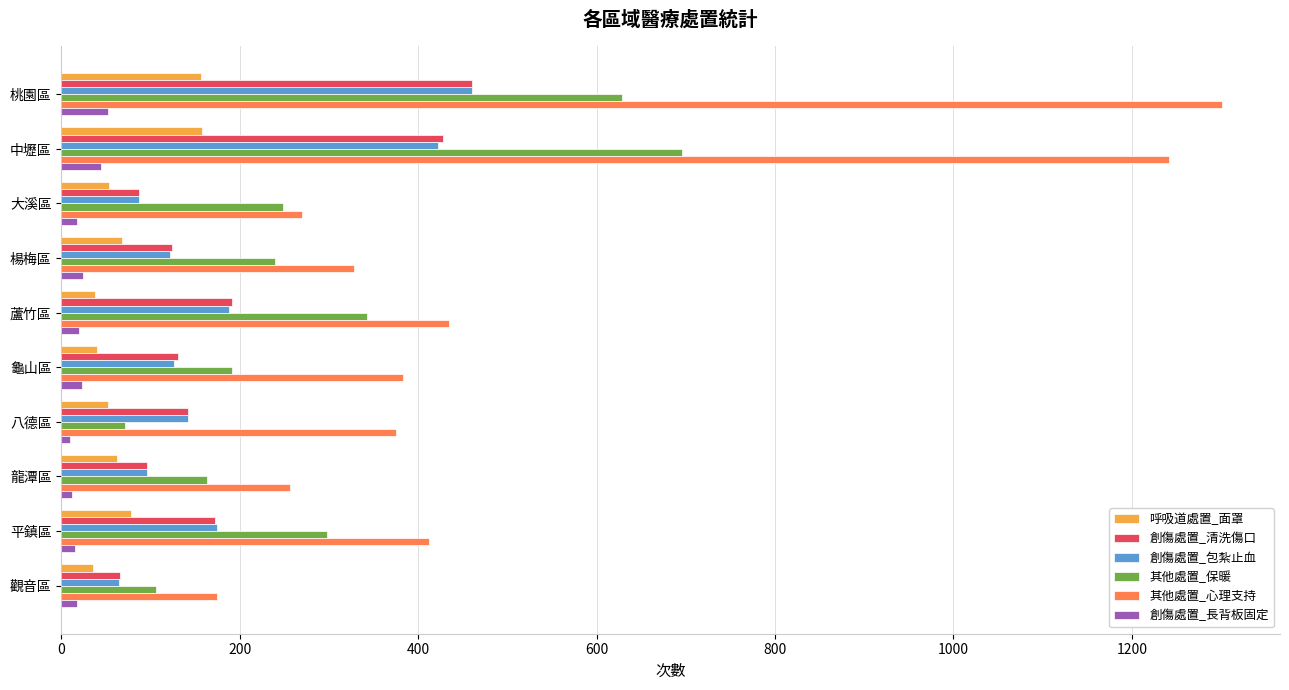

What is the difference between the maximum and minimum values in the 創傷處置_長背板固定 series?

42